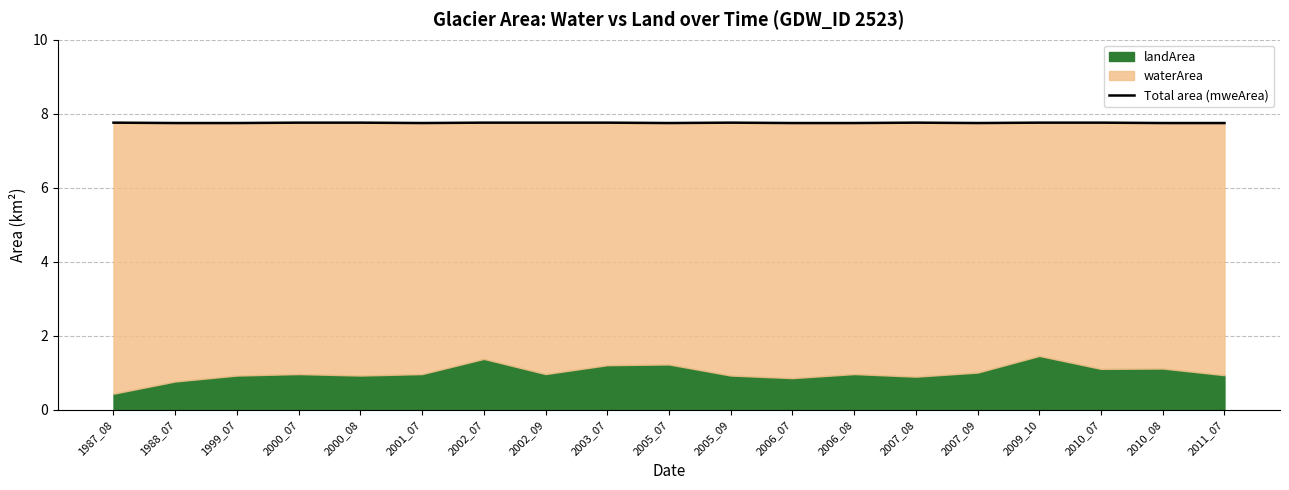

Does the chart display data point markers on the line(s)?

No